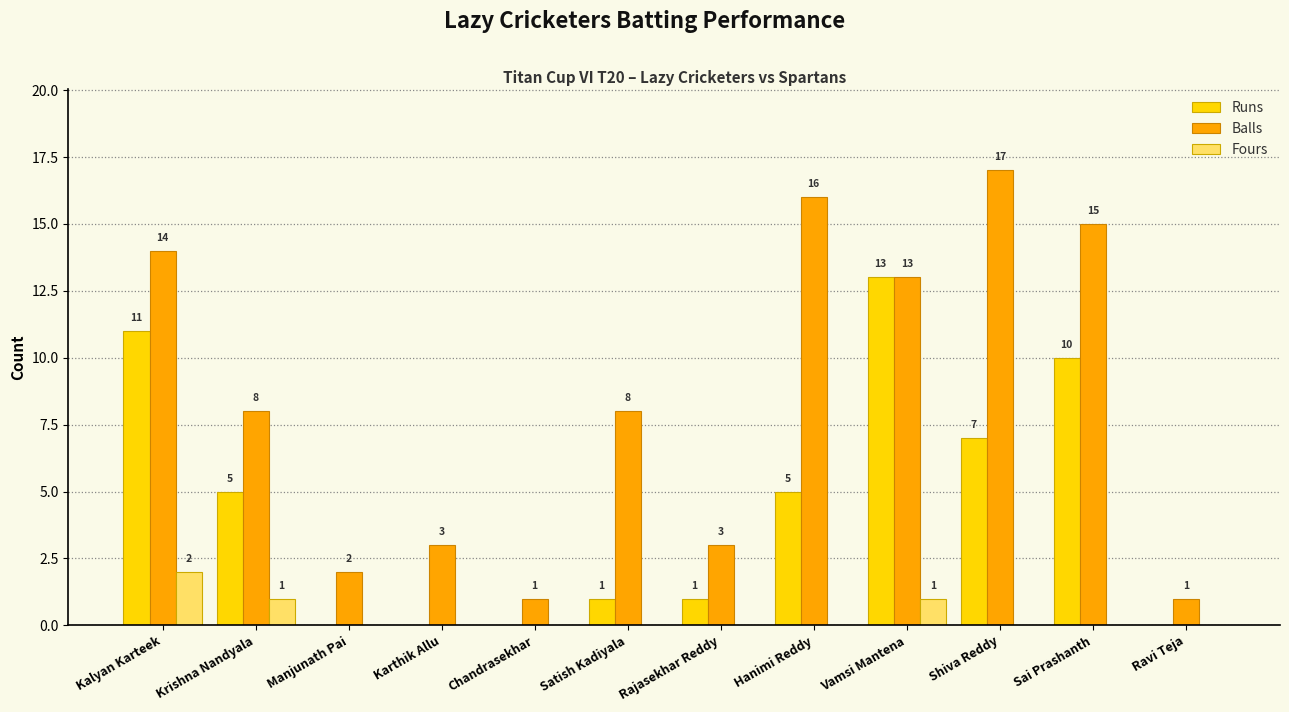

The Balls series shows 17 at Shiva Reddy. True or false?

True